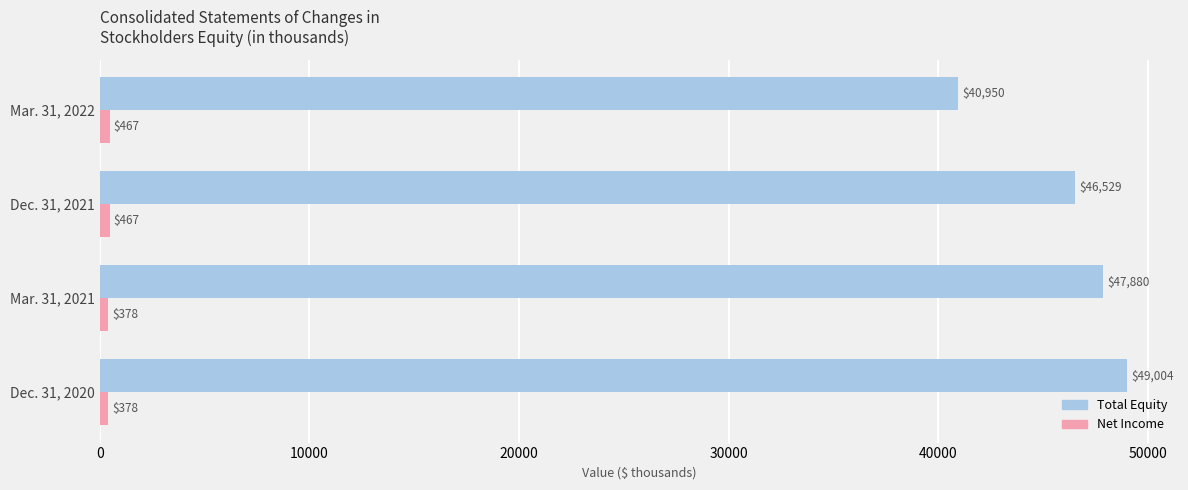

Which series has the largest total across all categories?

Total Equity